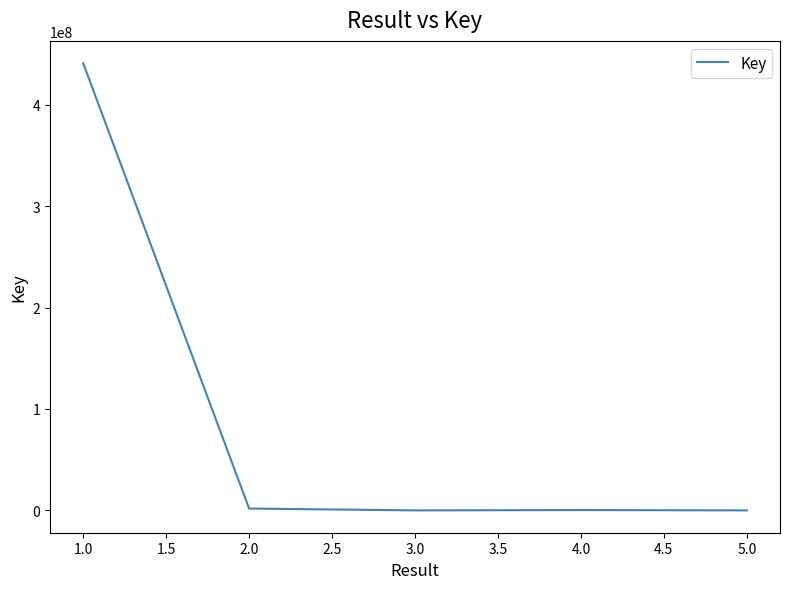

True or false: the data has more than 2 interior local peaks.

False